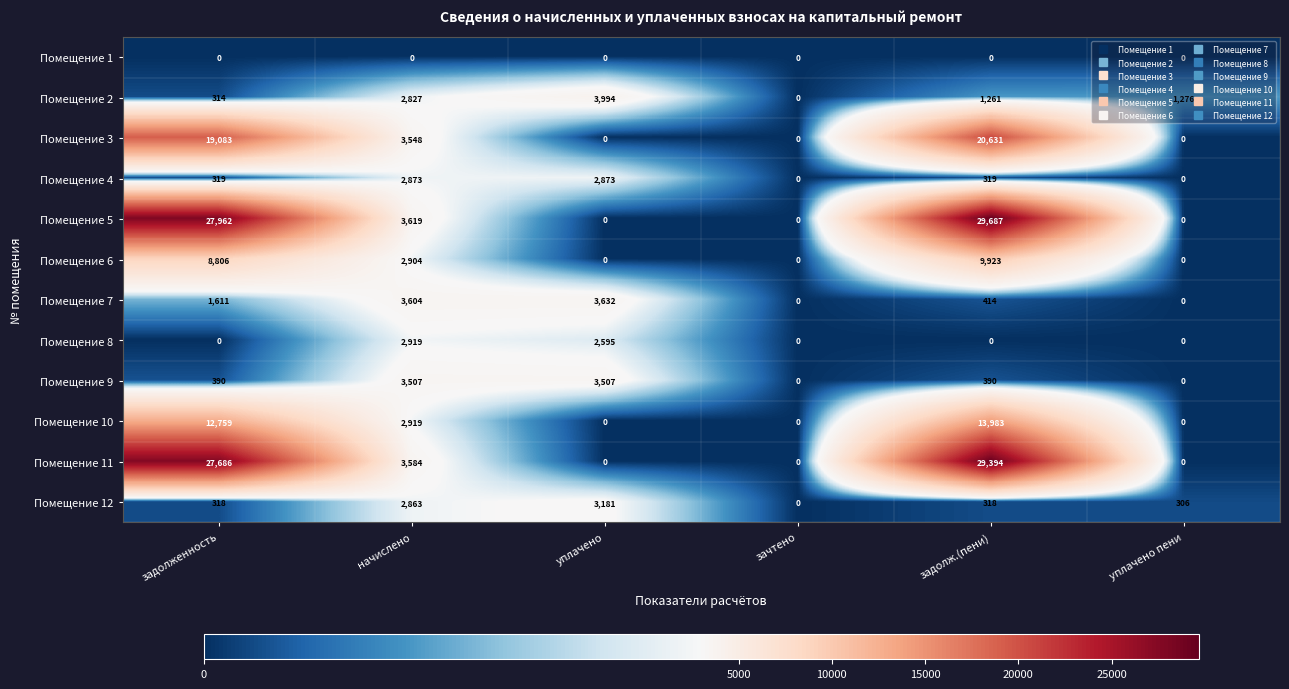

Count the Помещение 8 values in the range 0 to 2595.

5